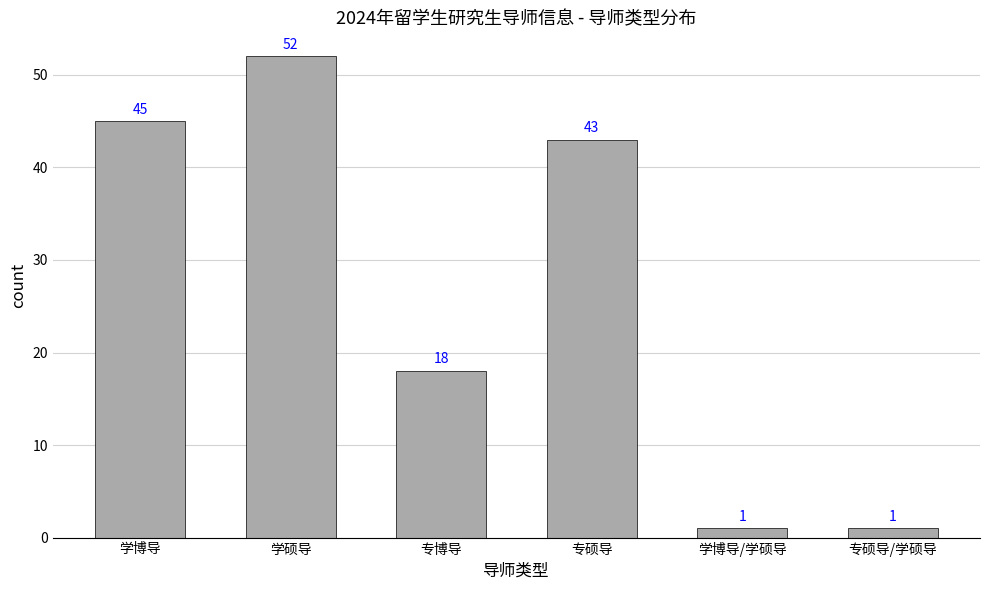

What is the label of the 2nd bar from the right?

学博导/学硕导